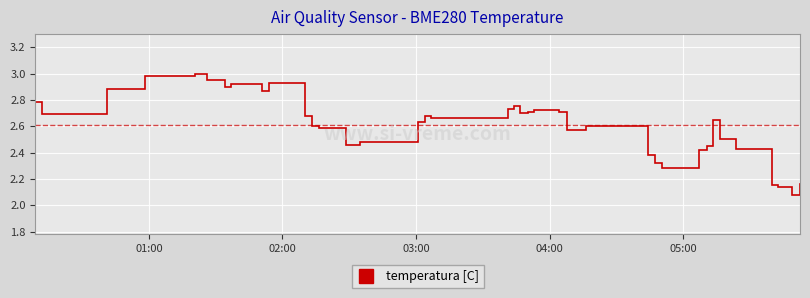

What is the difference between the maximum and minimum values?

0.9